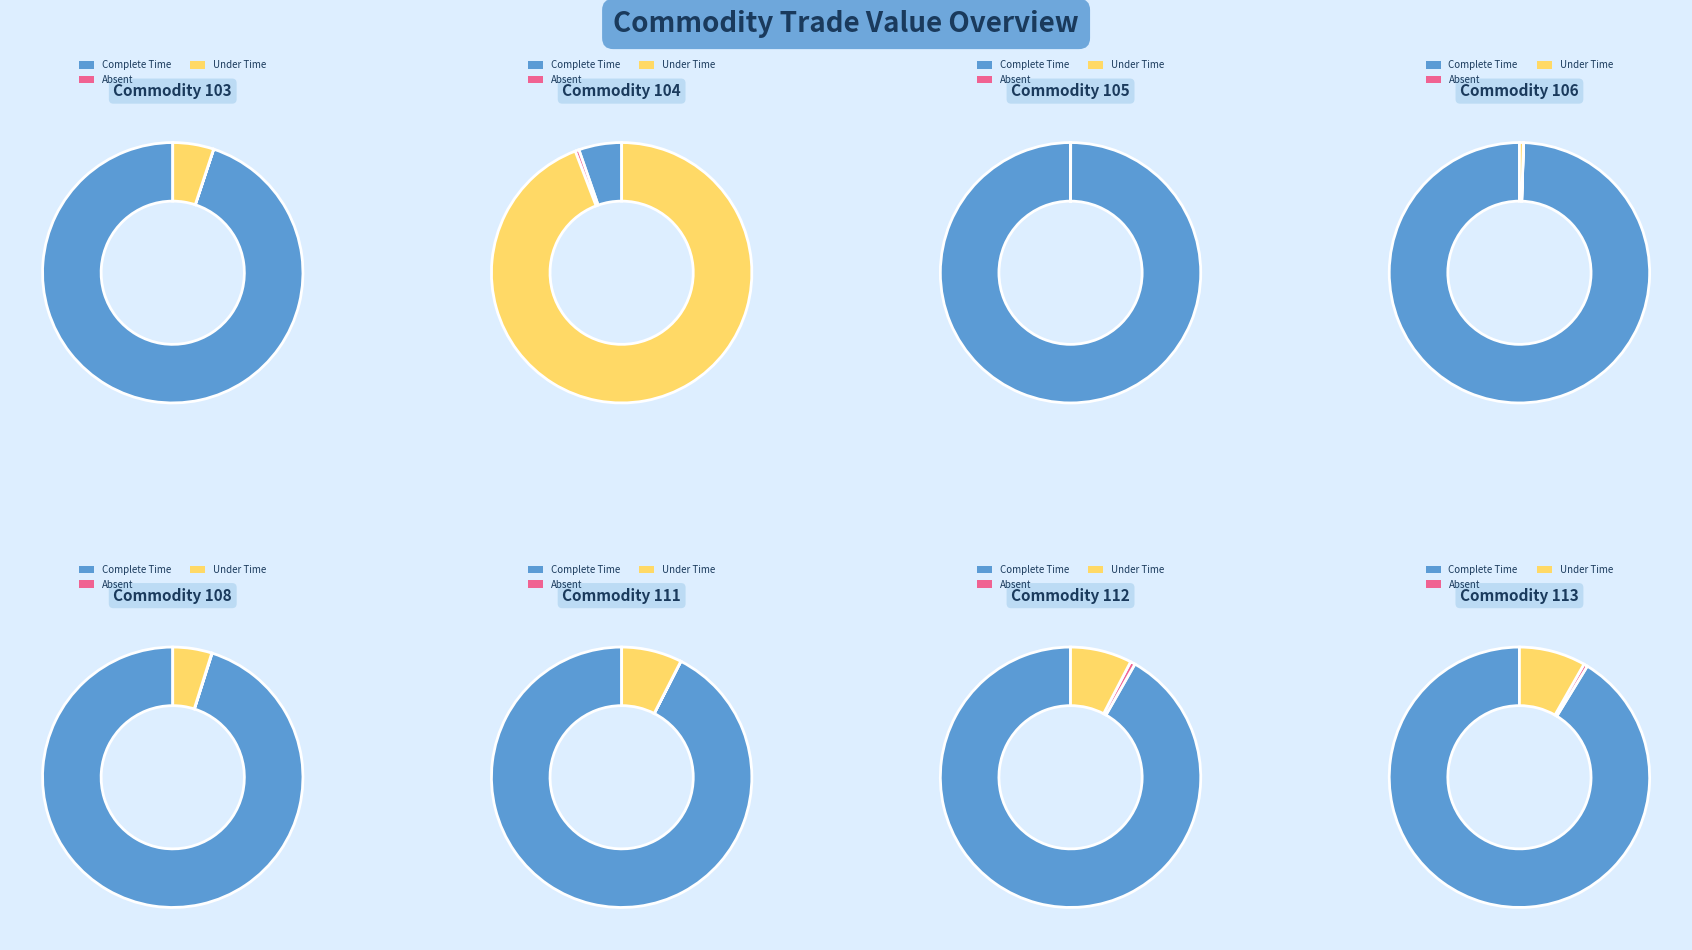

Rank the series by their maximum value, from highest to lowest.

Complete Time, Under Time, Absent